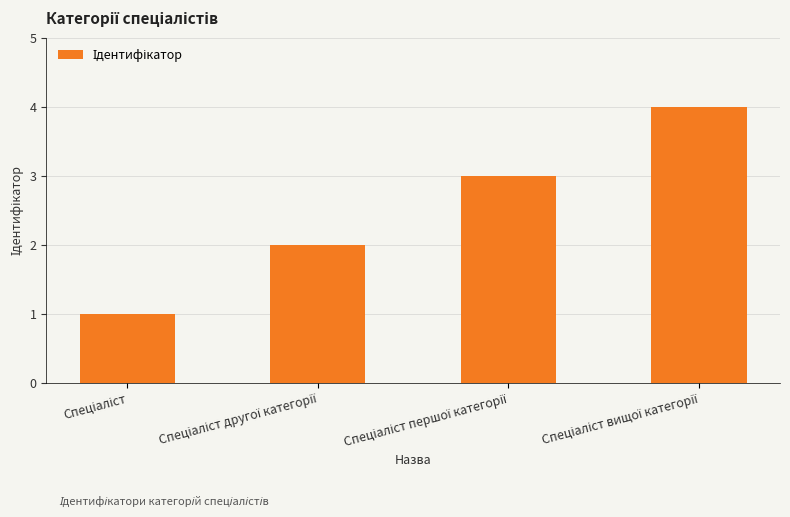

What is the sum of all values?

10